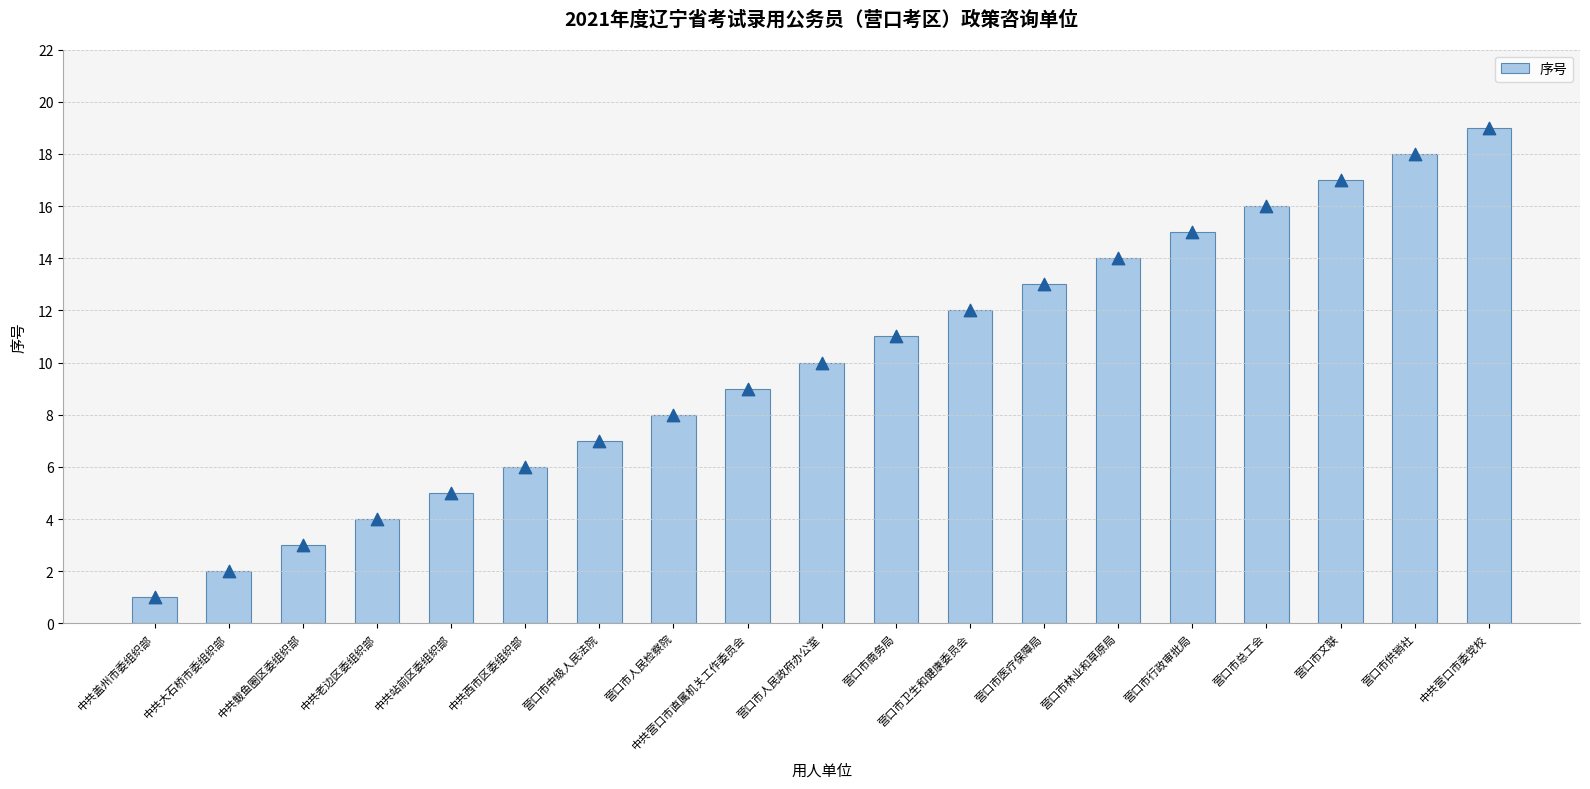

What is the change in value from 中共鲅鱼圈区委组织部 to 营口市供销社?

+15